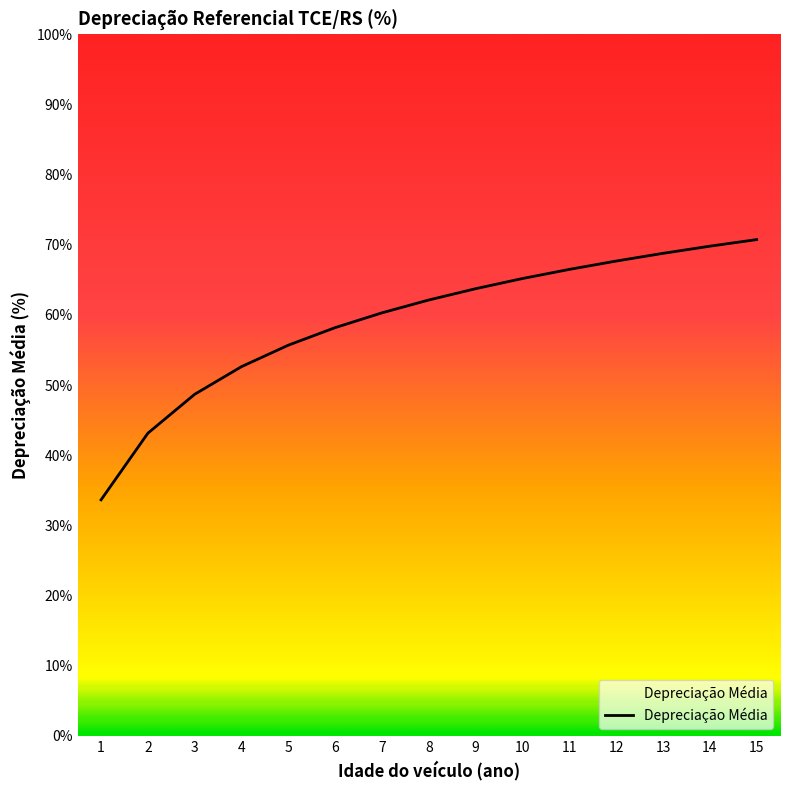

What is the minimum value shown in the chart?

33.6